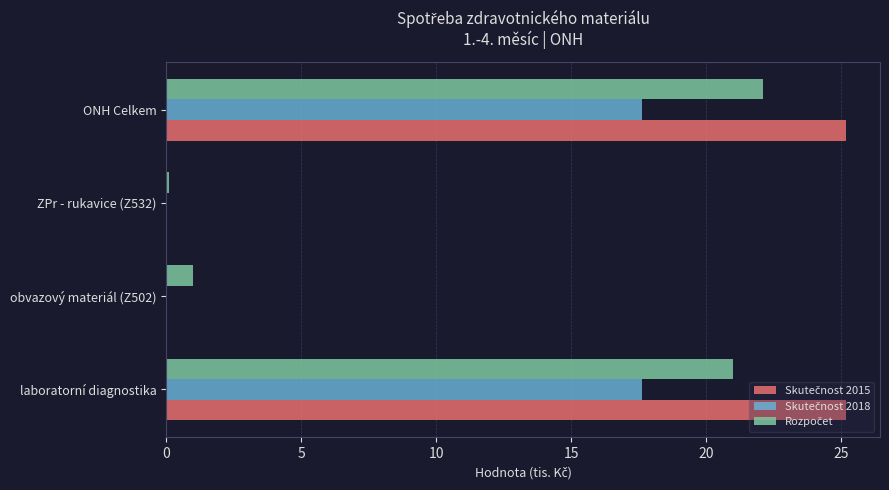

What is the difference between the maximum and minimum values in the Rozpočet series?

22.0